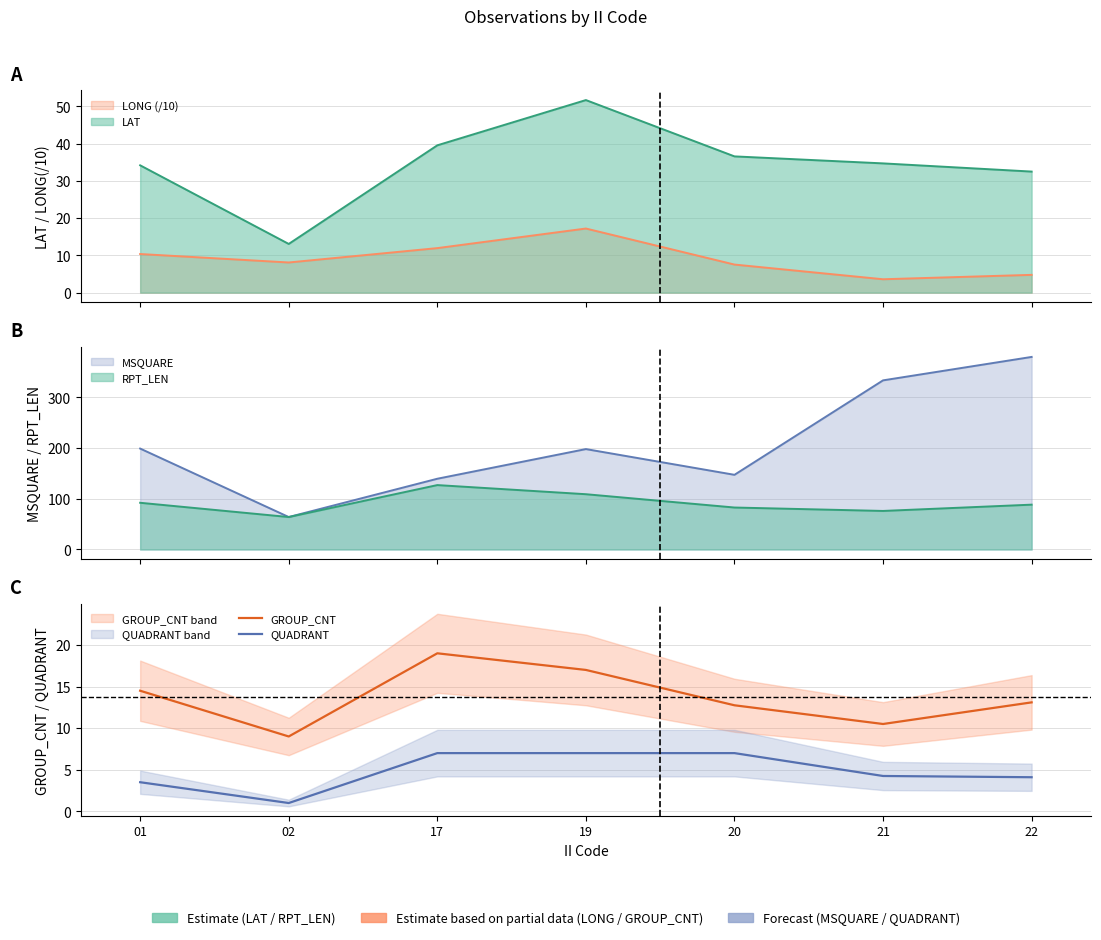

True or false: QUADRANT has a value of 4.5 at 19.

False